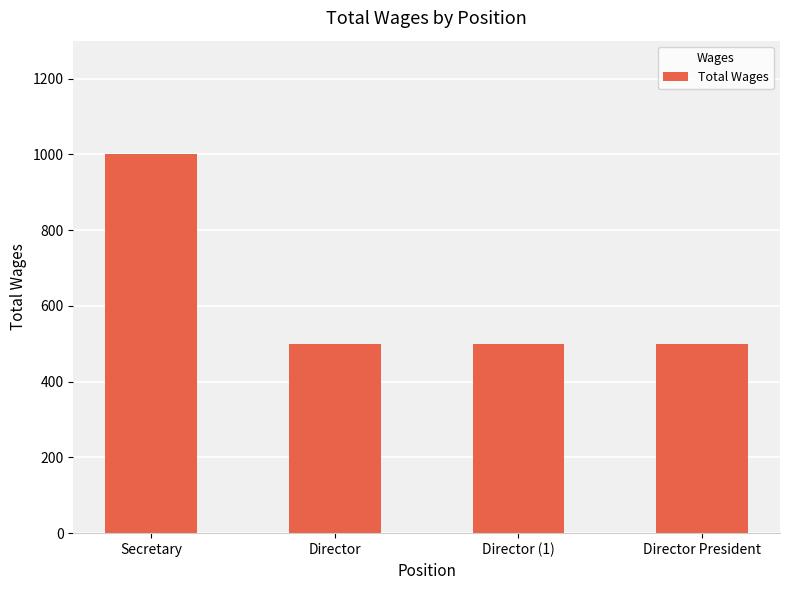

True or false: the data shows 341 at Director President.

False